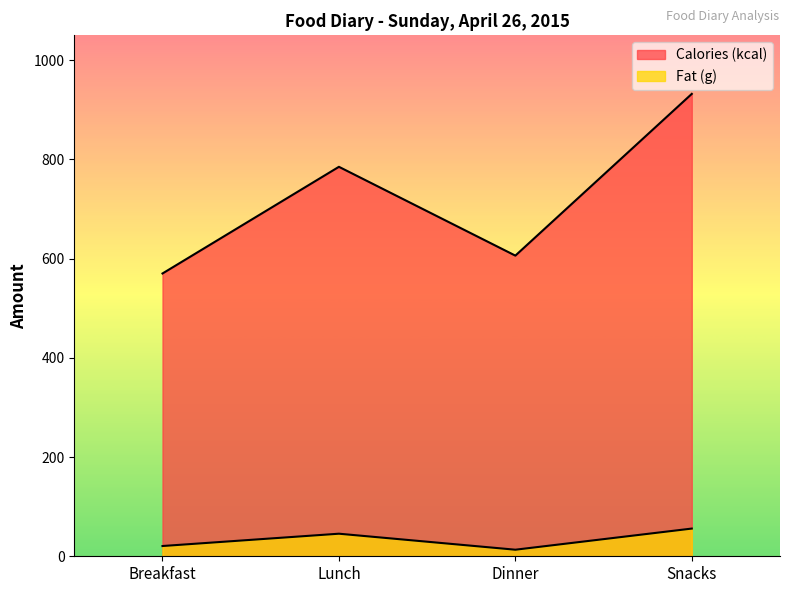

What is the value of the Fat (g) point at the 4th from the left?

55.8